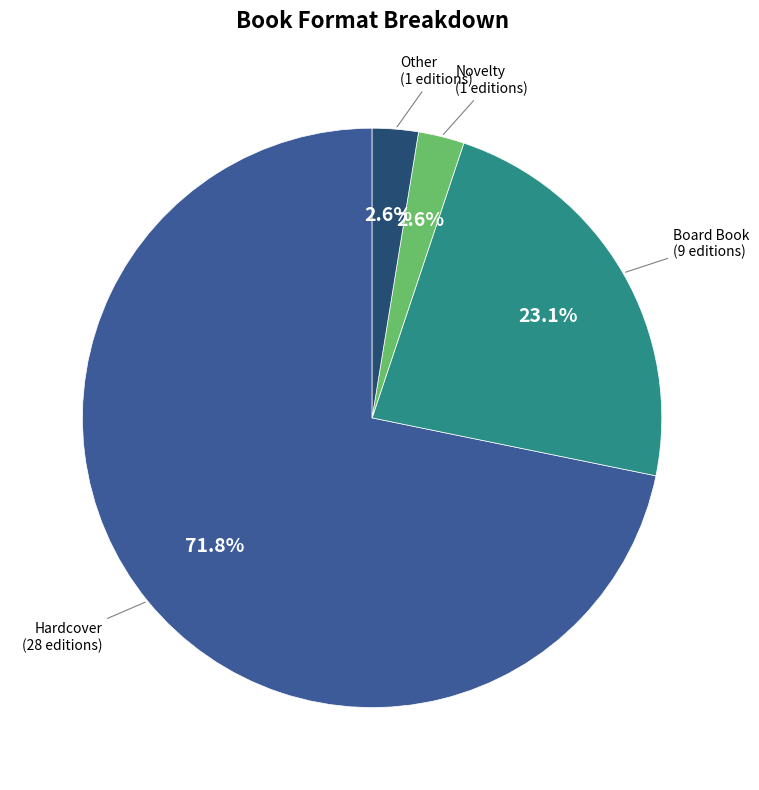

Does any single category account for the majority?

Yes